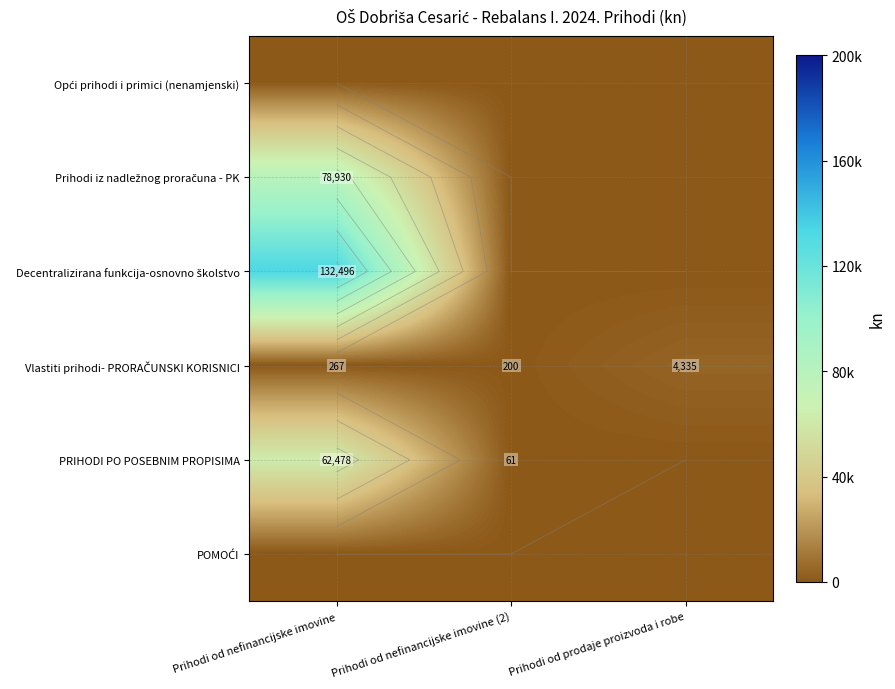

Which label corresponds to the smallest value in the chart?

Prihodi od nefinancijske imovine